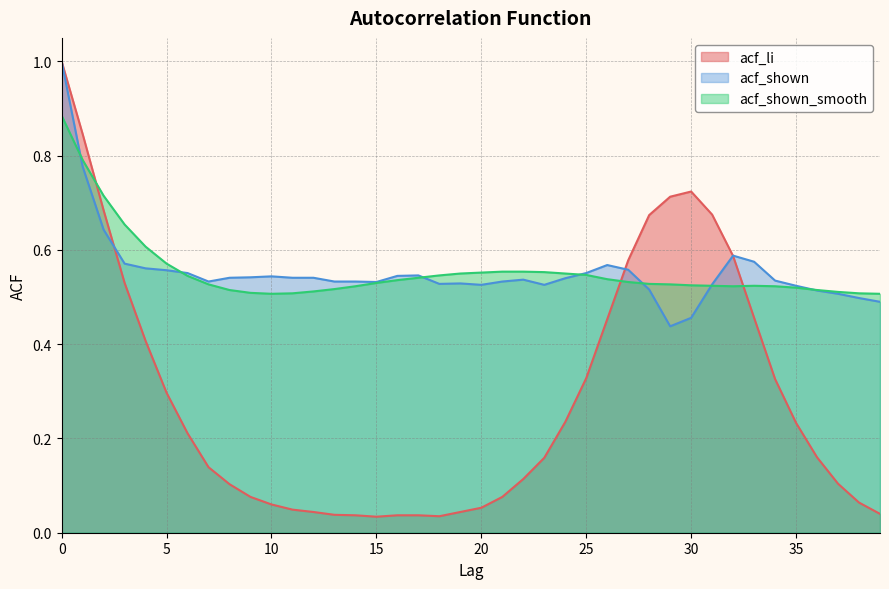

The acf_shown series shows 0.9 at 15. True or false?

False